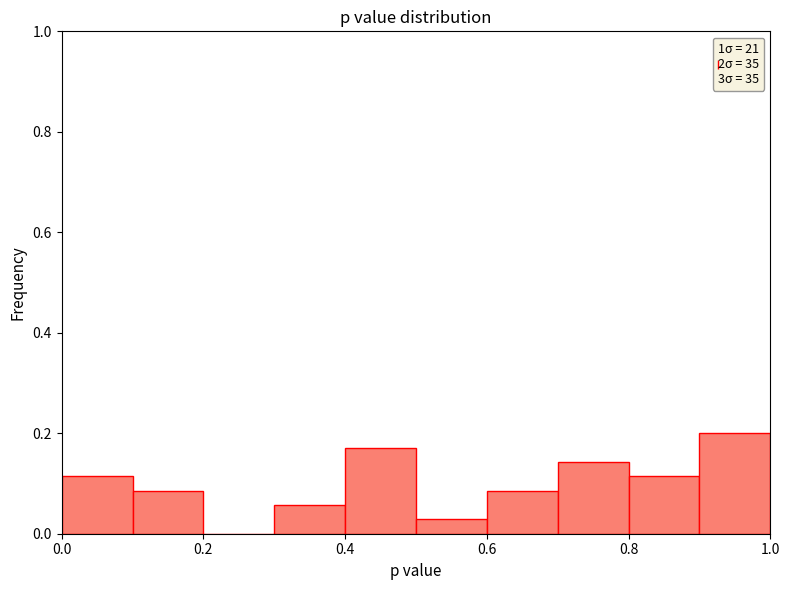

Which range on the x-axis has the tallest bar?

0.9 to 1.0